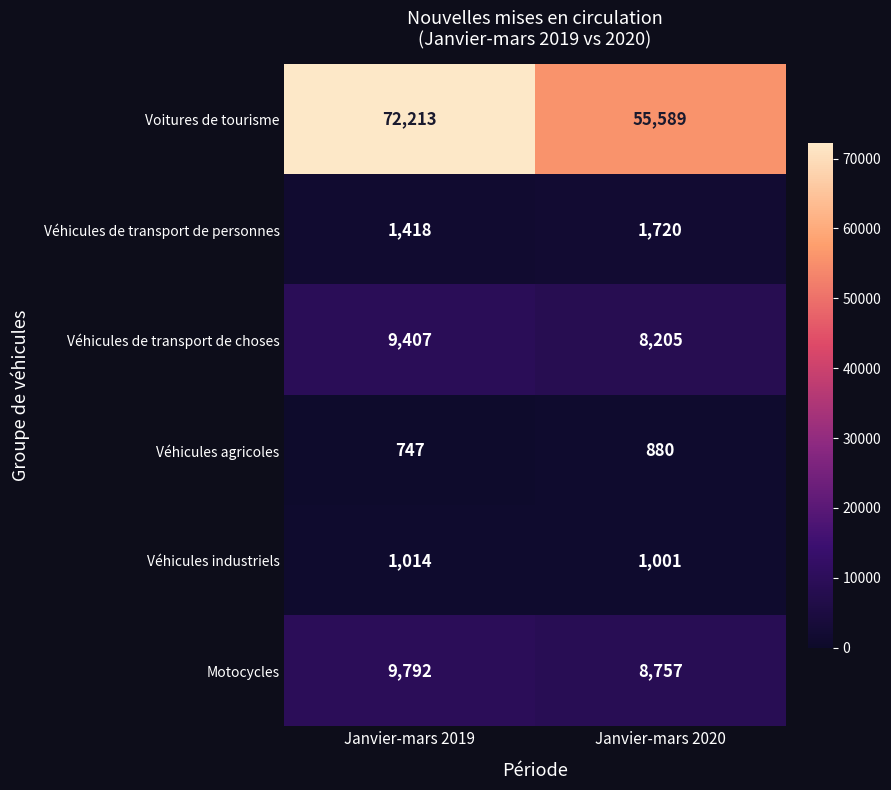

Count the number of data series in this chart.

6